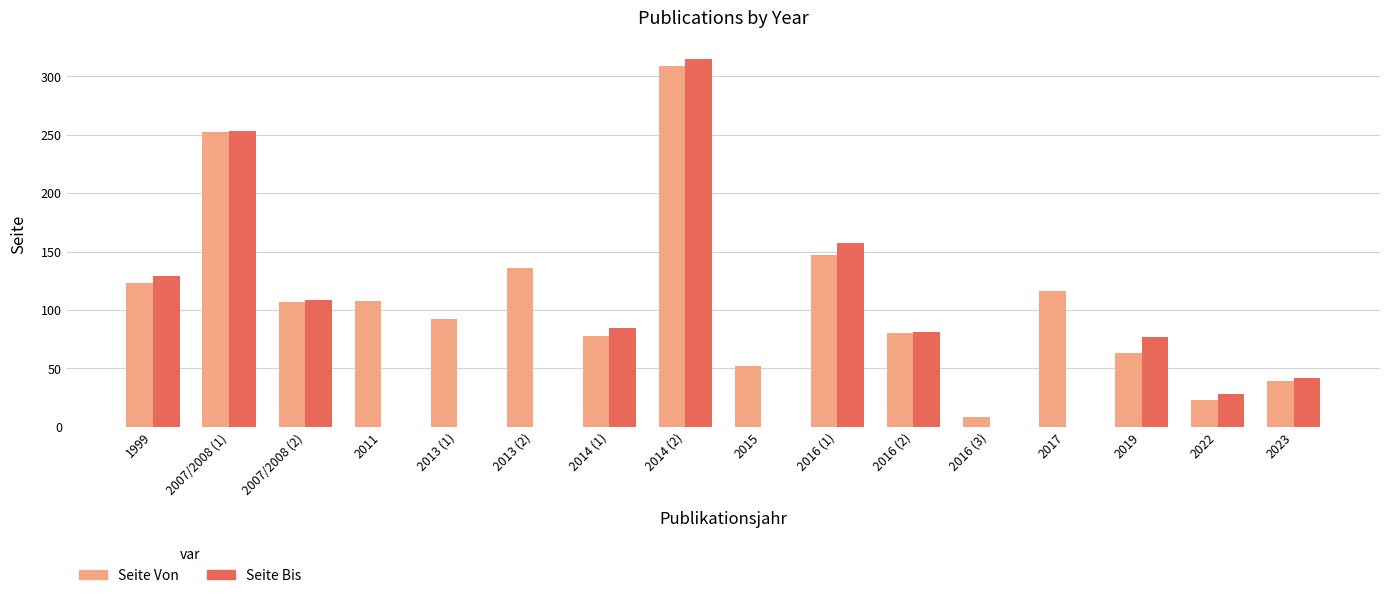

What is the maximum value shown in the chart?

315